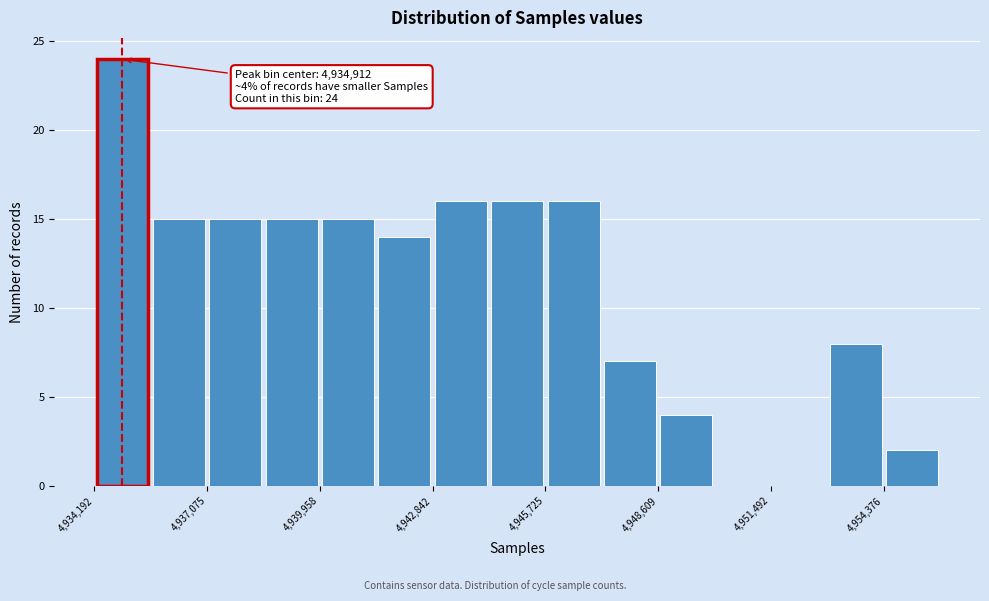

Around what value on the x-axis is the tallest bar? Give the approximate position of its centre, as read against the axis.

4935000